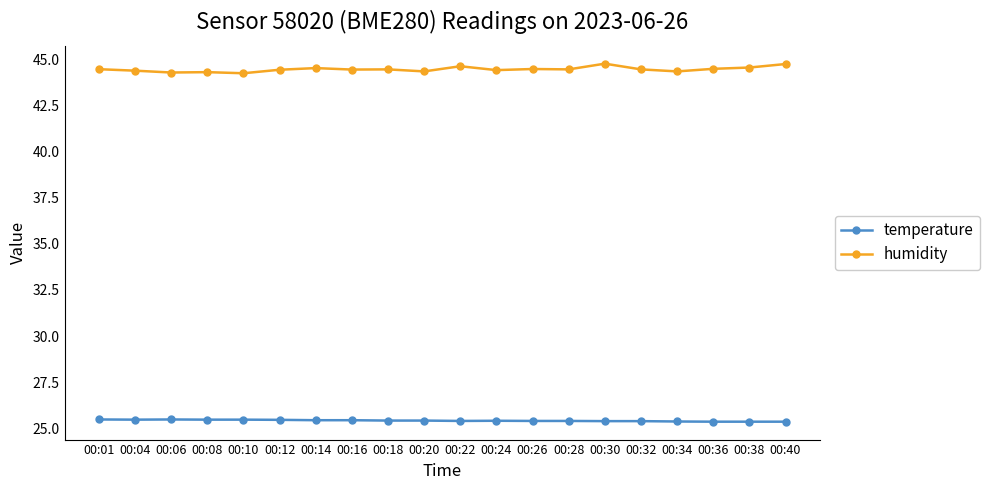

True or false: temperature has a value of 25.4 at 00:32.

True